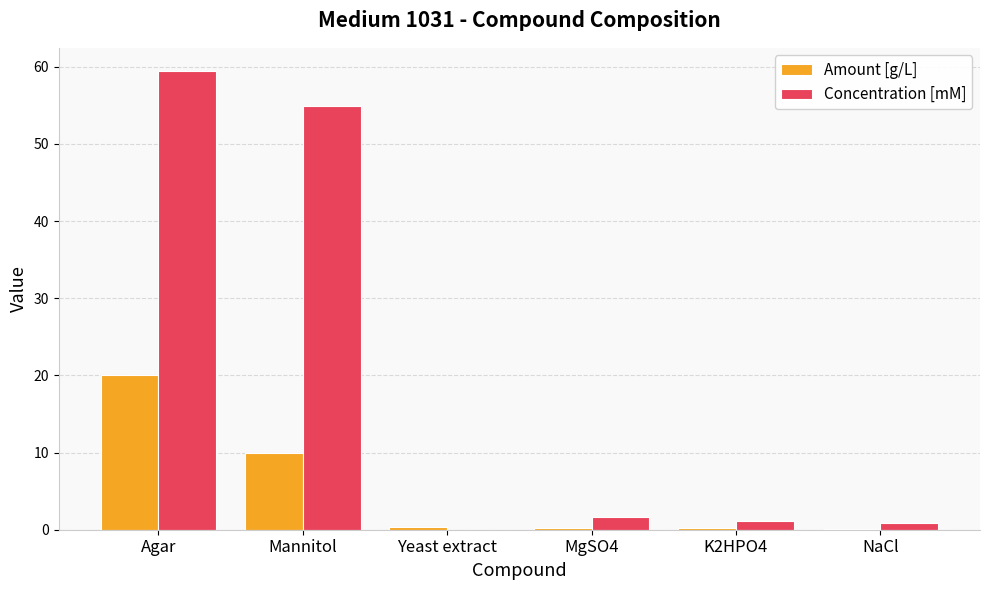

What is the sum of all Concentration [mM] values?

118.0